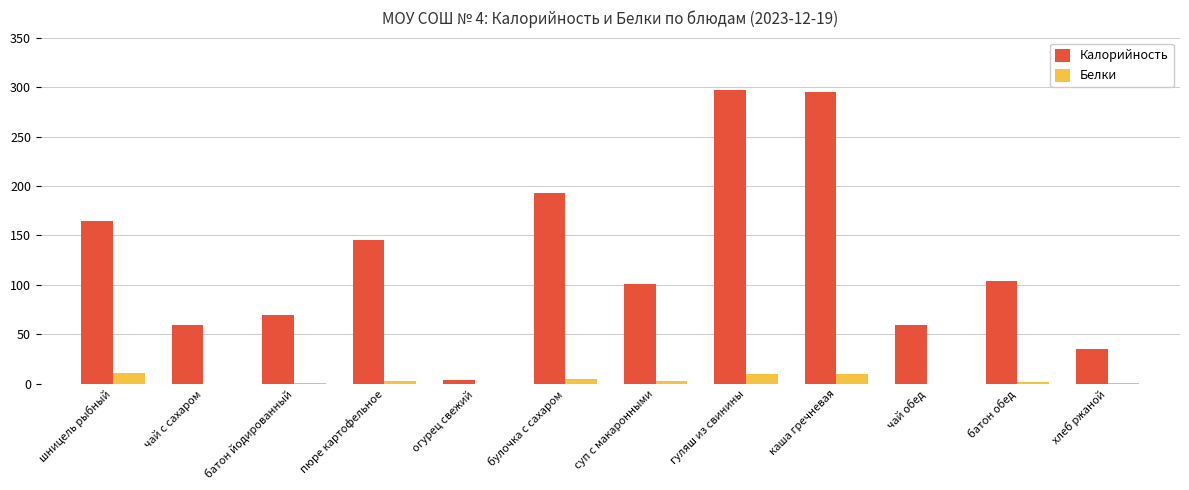

Where is Калорийность nearest to the value 150?

пюре картофельное